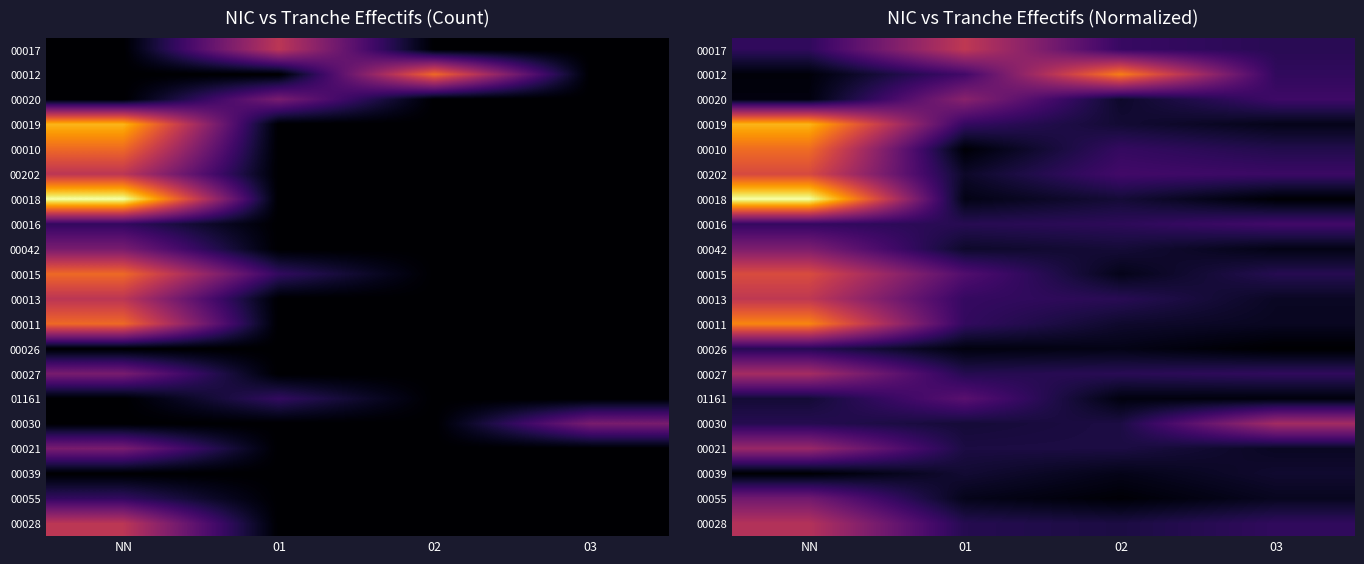

Is it true that 00026 equals 0.7 at NN?

False